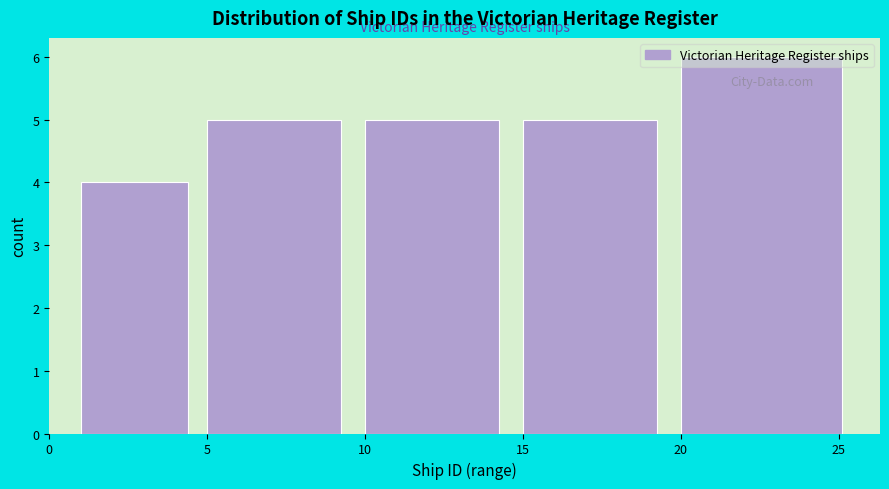

How tall is the bar that spans 10 to 15 on the x-axis? The values are not printed on the chart, so give them approximately, as read against the axis.

5